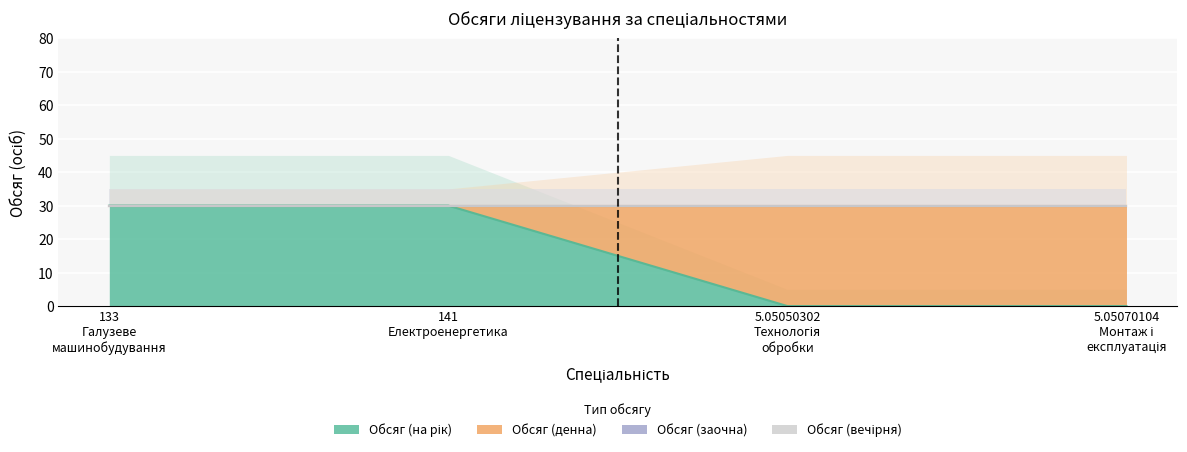

True or false: Обсяг (на рік) and Обсяг (заочна) cross at least once.

False